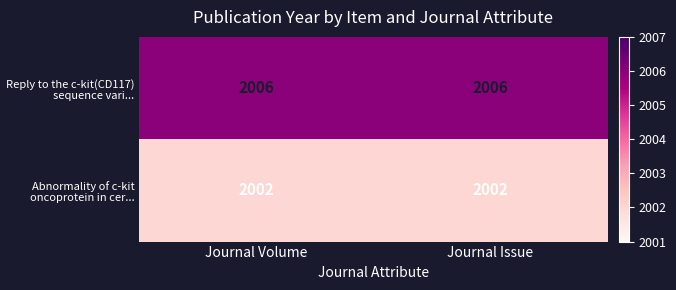

What is the minimum value shown in the chart?

2002